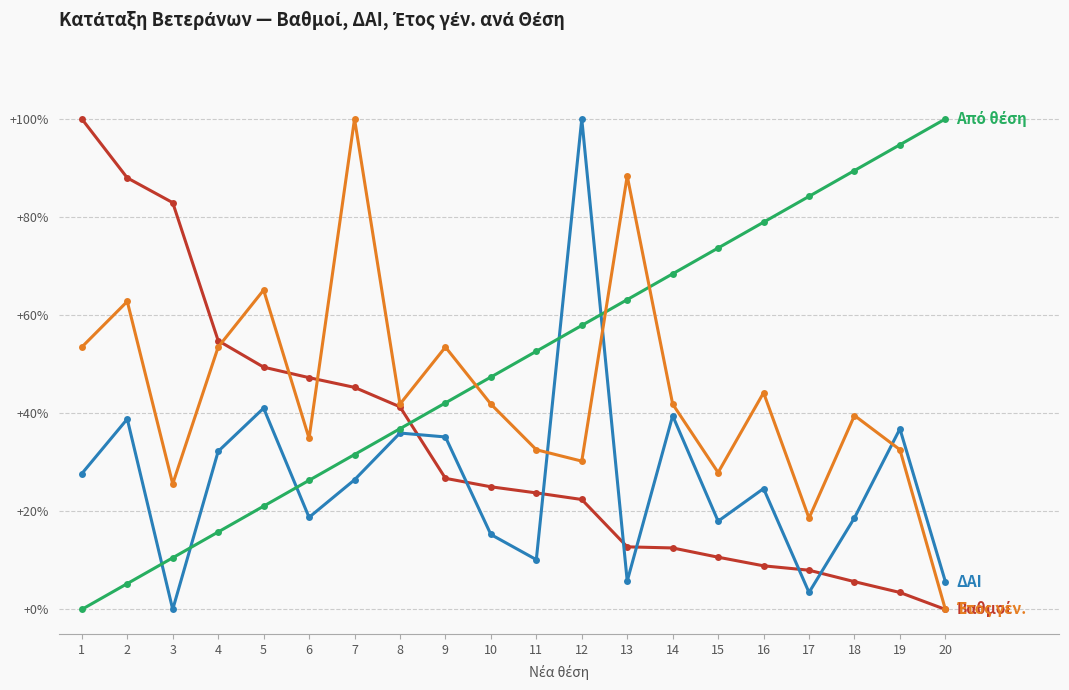

What is the total value across all series at 5?

176.6